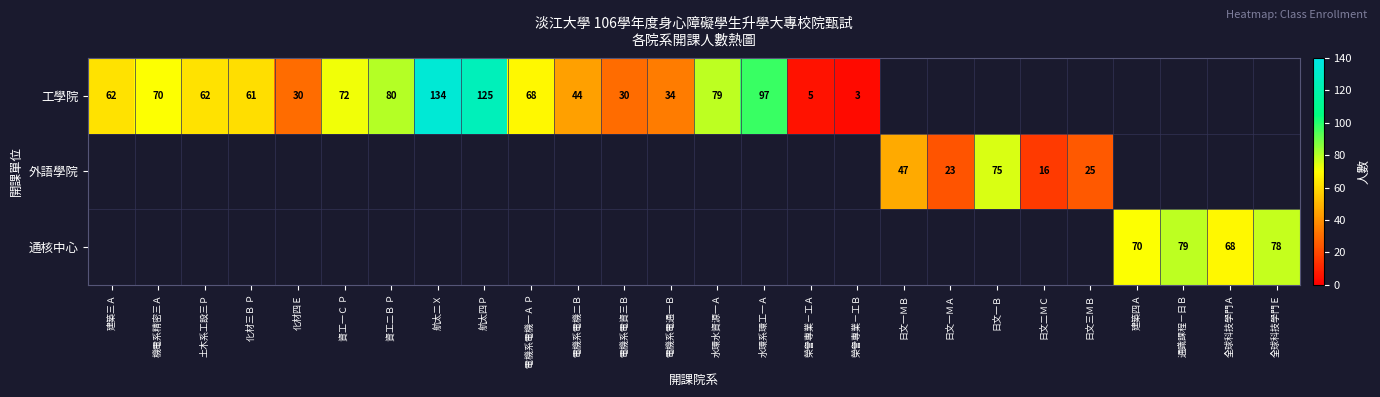

The value of 通核中心 at 建築四Ａ is 70. True or false?

True